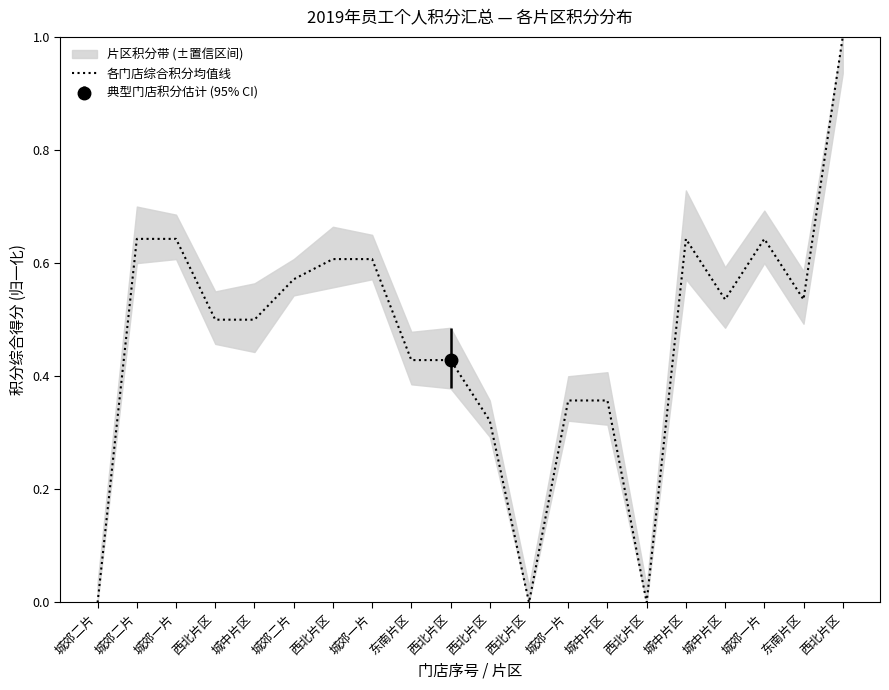

What is the value of the 8th point from the left?

0.6